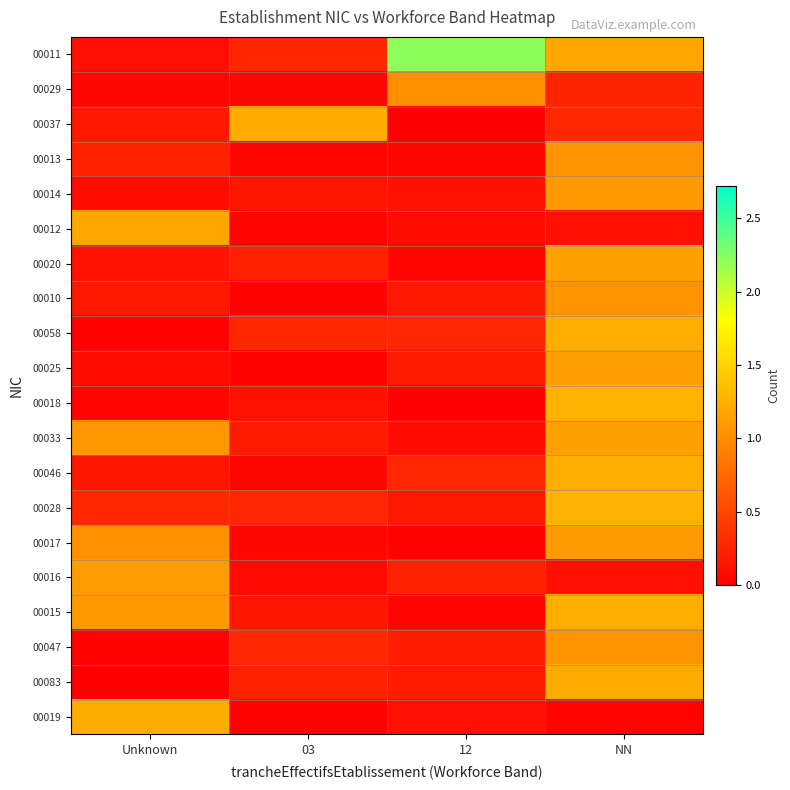

Reading left to right, transcribe all the data shown in this chart.

00011: Unknown=0.1	03=0.3	12=2.2	NN=1.2
00029: Unknown=0.0	03=0.0	12=1.0	NN=0.3
00037: Unknown=0.2	03=1.2	12=0.0	NN=0.3
00013: Unknown=0.2	03=0.1	12=0.1	NN=1.1
00014: Unknown=0.1	03=0.2	12=0.1	NN=1.1
00012: Unknown=1.2	03=0.0	12=0.1	NN=0.1
00020: Unknown=0.1	03=0.2	12=0.1	NN=1.2
00010: Unknown=0.2	03=0.0	12=0.2	NN=1.1
00058: Unknown=0.0	03=0.3	12=0.3	NN=1.2
00025: Unknown=0.1	03=0.0	12=0.2	NN=1.1
00018: Unknown=0.0	03=0.1	12=0.0	NN=1.3
00033: Unknown=1.1	03=0.2	12=0.1	NN=1.2
00046: Unknown=0.2	03=0.1	12=0.3	NN=1.2
00028: Unknown=0.3	03=0.3	12=0.2	NN=1.3
00017: Unknown=1.0	03=0.1	12=0.0	NN=1.1
00016: Unknown=1.1	03=0.1	12=0.2	NN=0.1
00015: Unknown=1.1	03=0.2	12=0.0	NN=1.2
00047: Unknown=0.0	03=0.3	12=0.2	NN=1.1
00083: Unknown=0.0	03=0.2	12=0.2	NN=1.2
00019: Unknown=1.2	03=0.0	12=0.1	NN=0.0